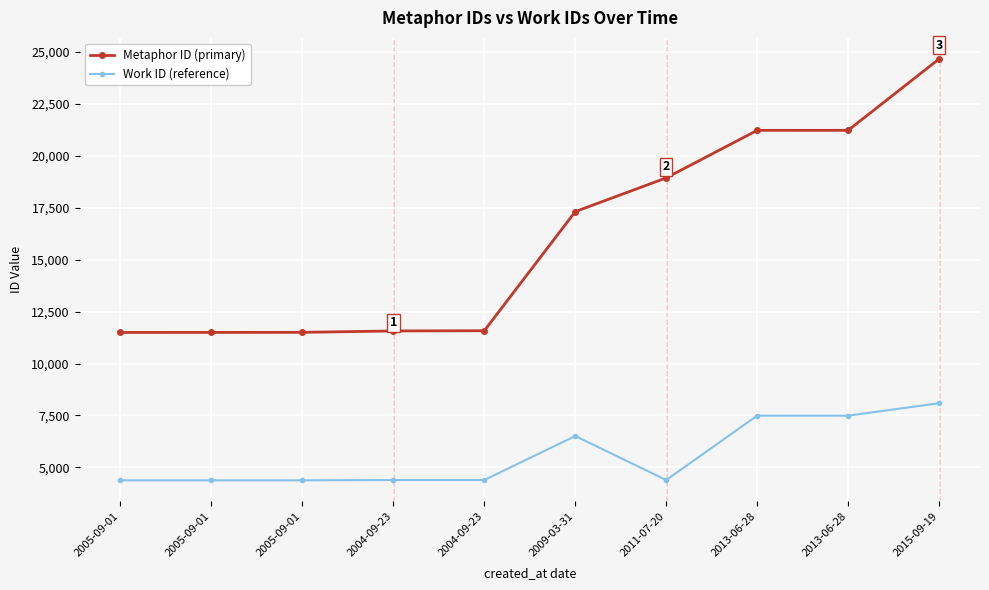

Rank the series by their average value, from highest to lowest.

Metaphor ID (primary), Work ID (reference)